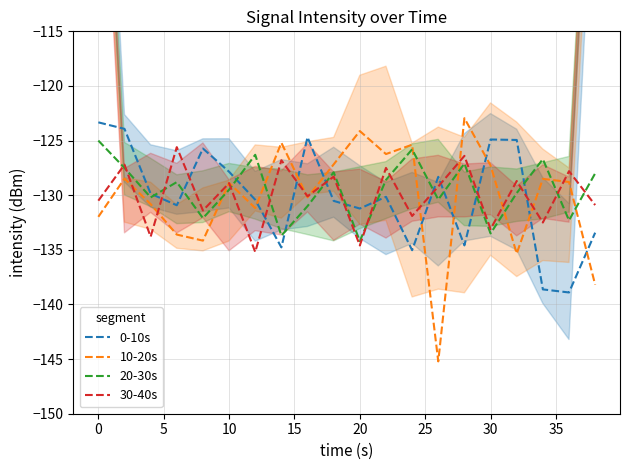

What is the maximum value for 10-20s?

-123.0